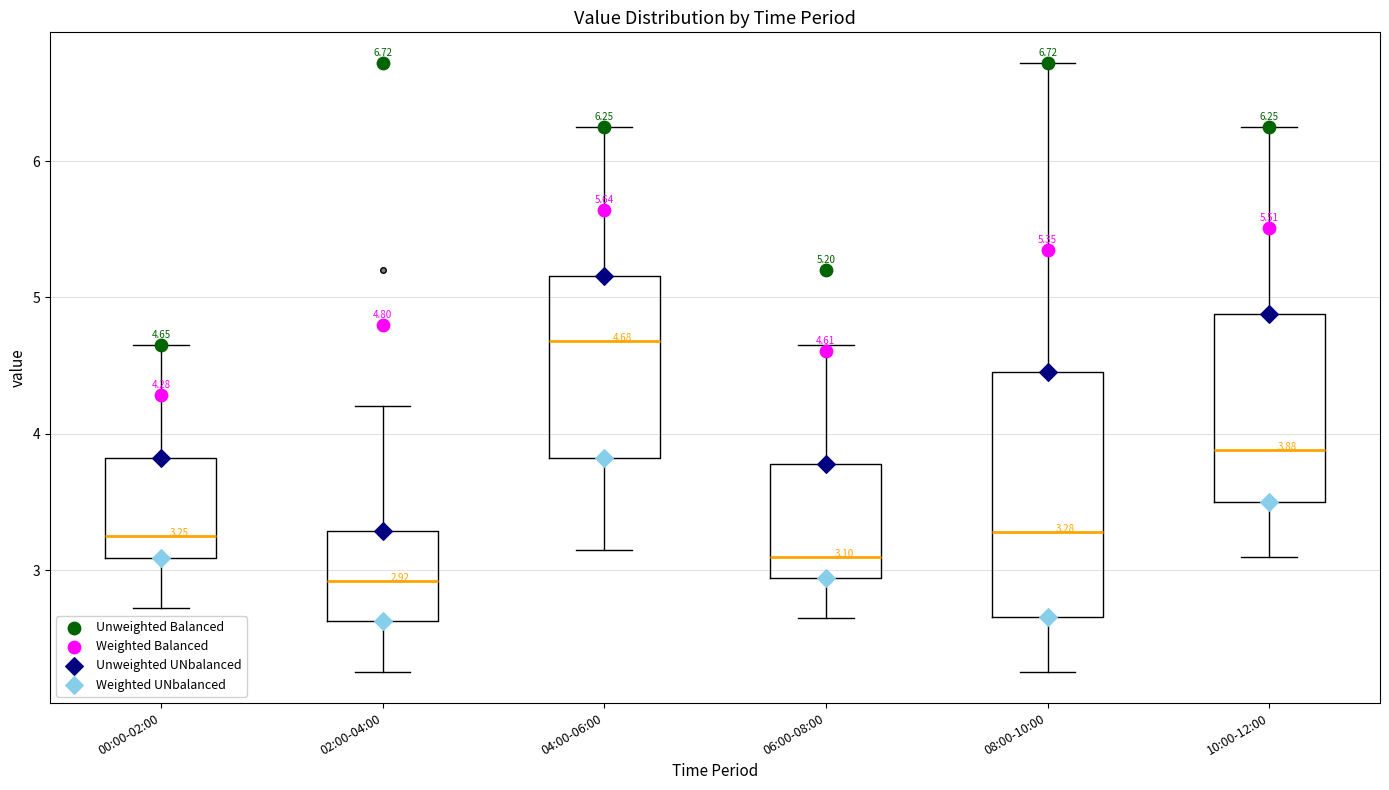

Which box is the tallest, from its lower edge to its upper edge?

08:00-10:00